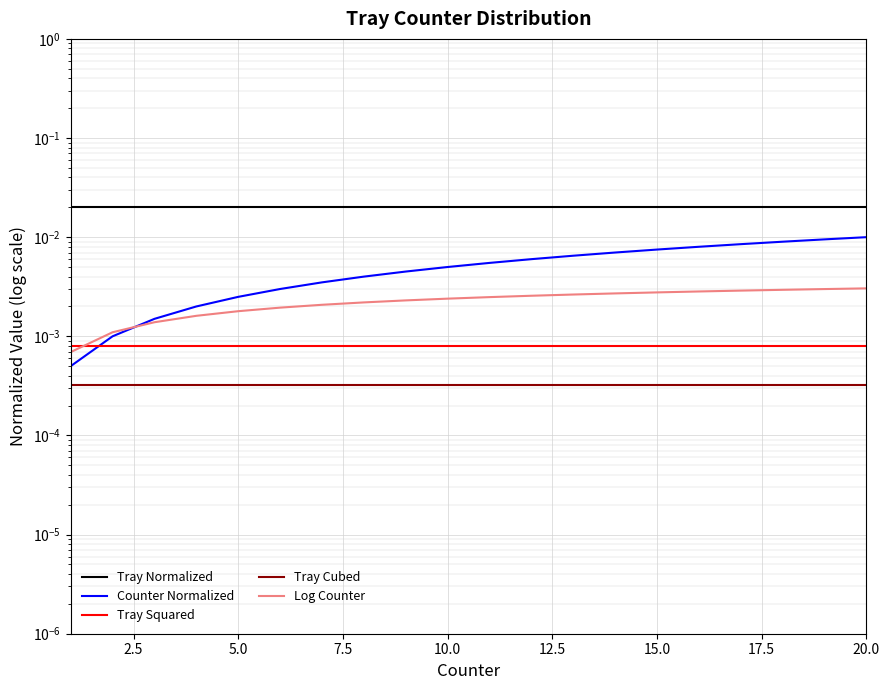

True or false: Tray Squared has a value of 0.0 at 9.

True